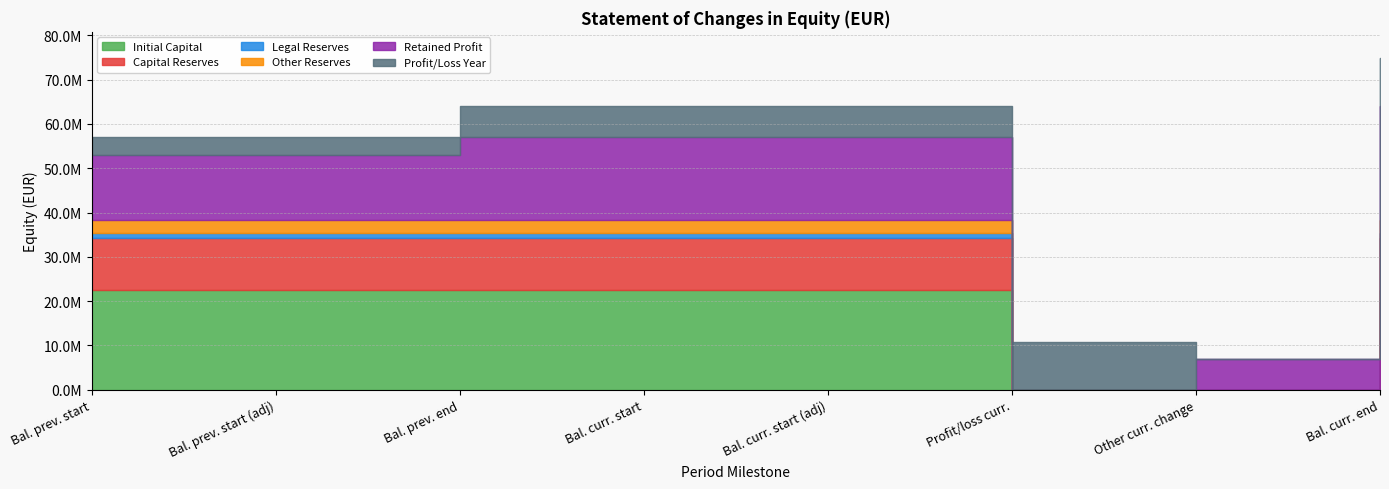

What is the spread (max minus min) of values at 4?

21332200